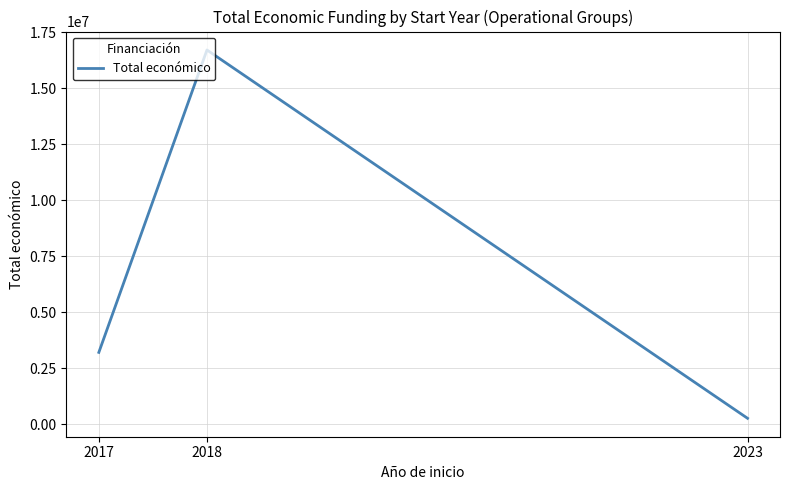

Reading left to right, extract all data points from this chart.

3199096	16705626	254993